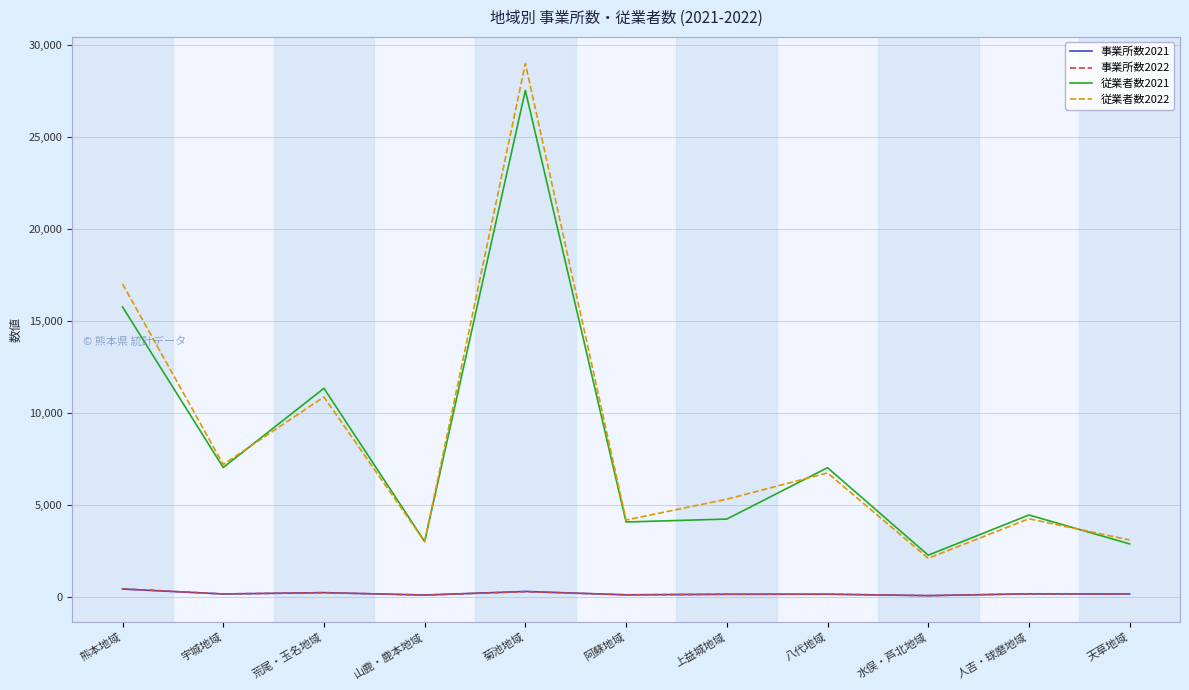

Is it true that 従業者数2022 equals 10962 at 熊本地域?

False